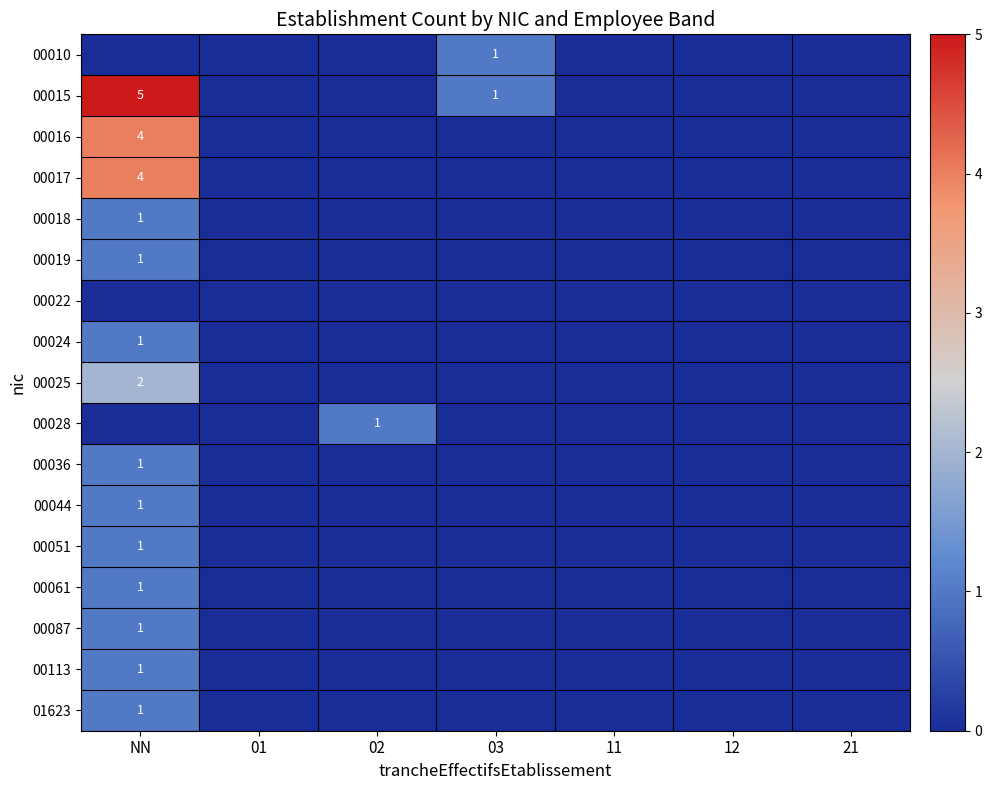

At which category is the sum across all series the highest?

NN